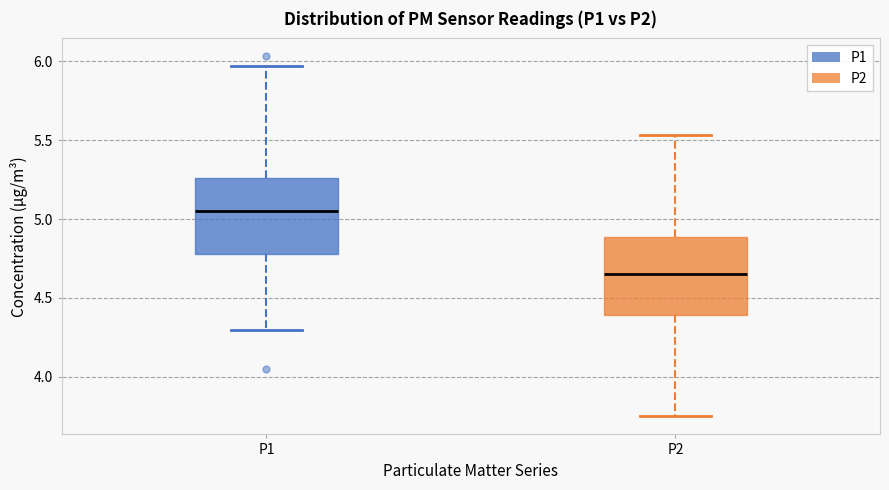

Where does the lower whisker of the box for P1 end on the y-axis? The values are not printed on the chart, so give them approximately, as read against the axis.

4.30